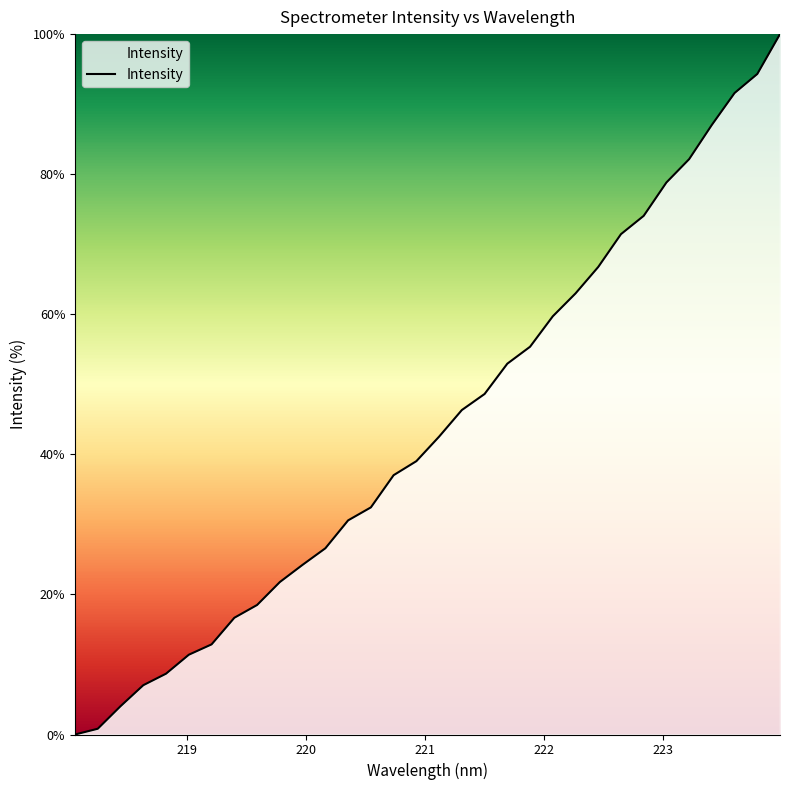

What is the average value?

43.9